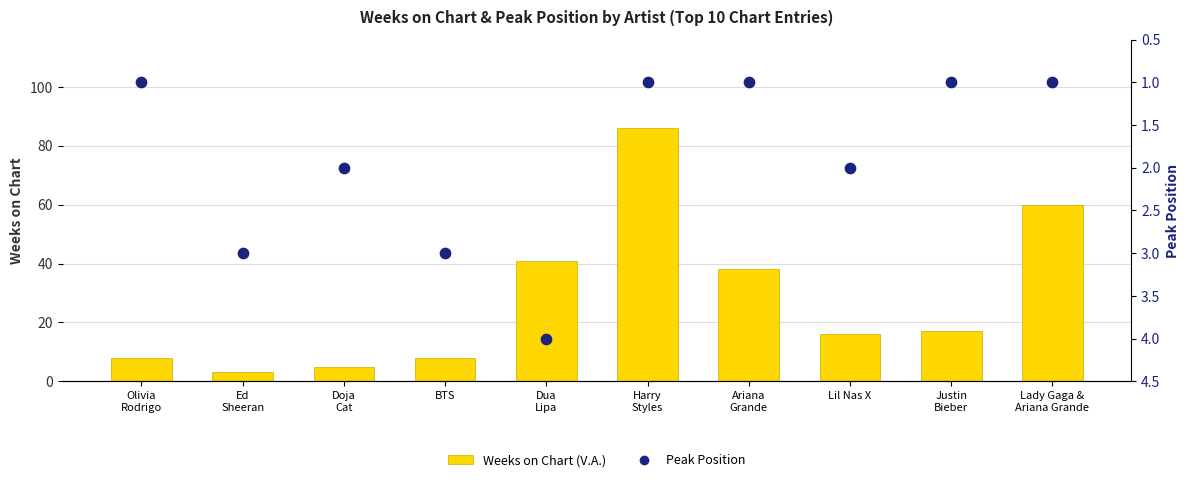

At how many categories does at least one series exceed 11?

6